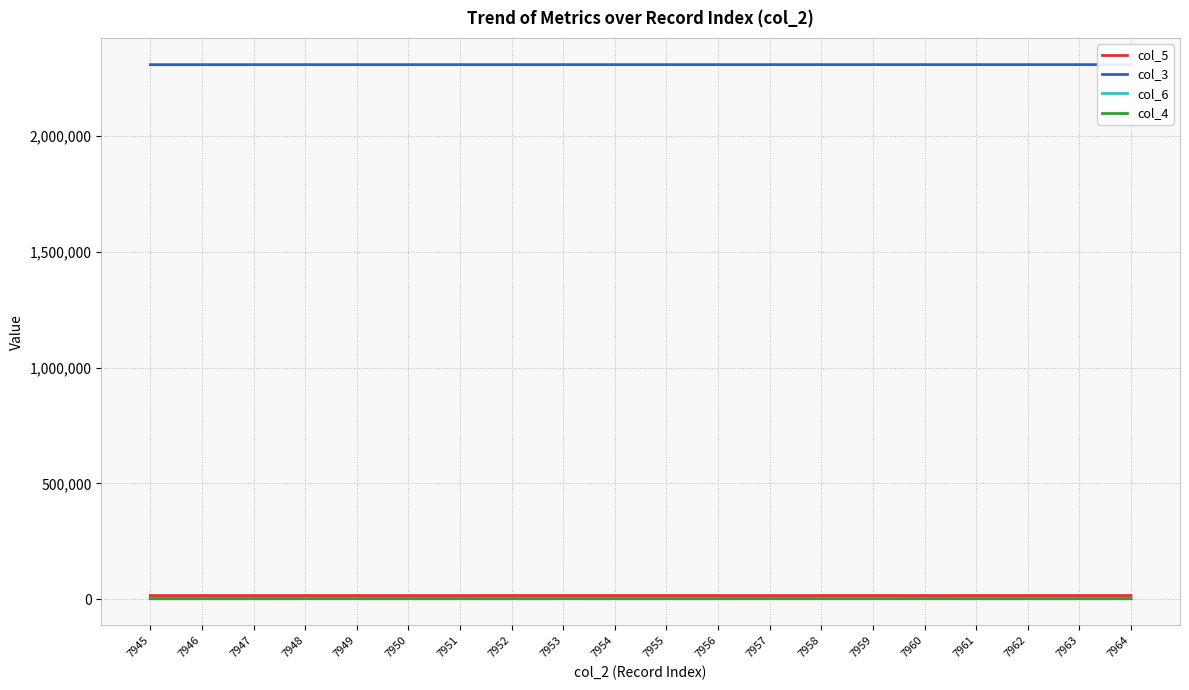

At which label does col_6 first exceed 3065?

7945